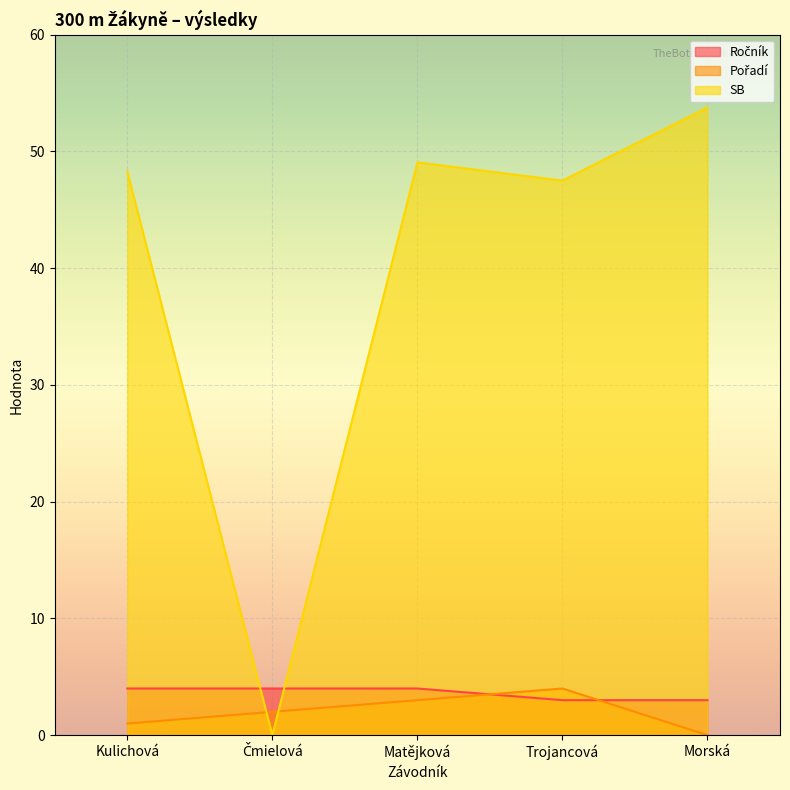

Reading left to right, list all the values displayed in this chart.

Ročník: Kulichová=4.0	Čmielová=4.0	Matějková=4.0	Trojancová=3.0	Morská=3.0
Pořadí: Kulichová=1.0	Čmielová=2.0	Matějková=3.0	Trojancová=4.0	Morská=0.0
SB: Kulichová=48.3	Čmielová=0.0	Matějková=49.1	Trojancová=47.5	Morská=53.8